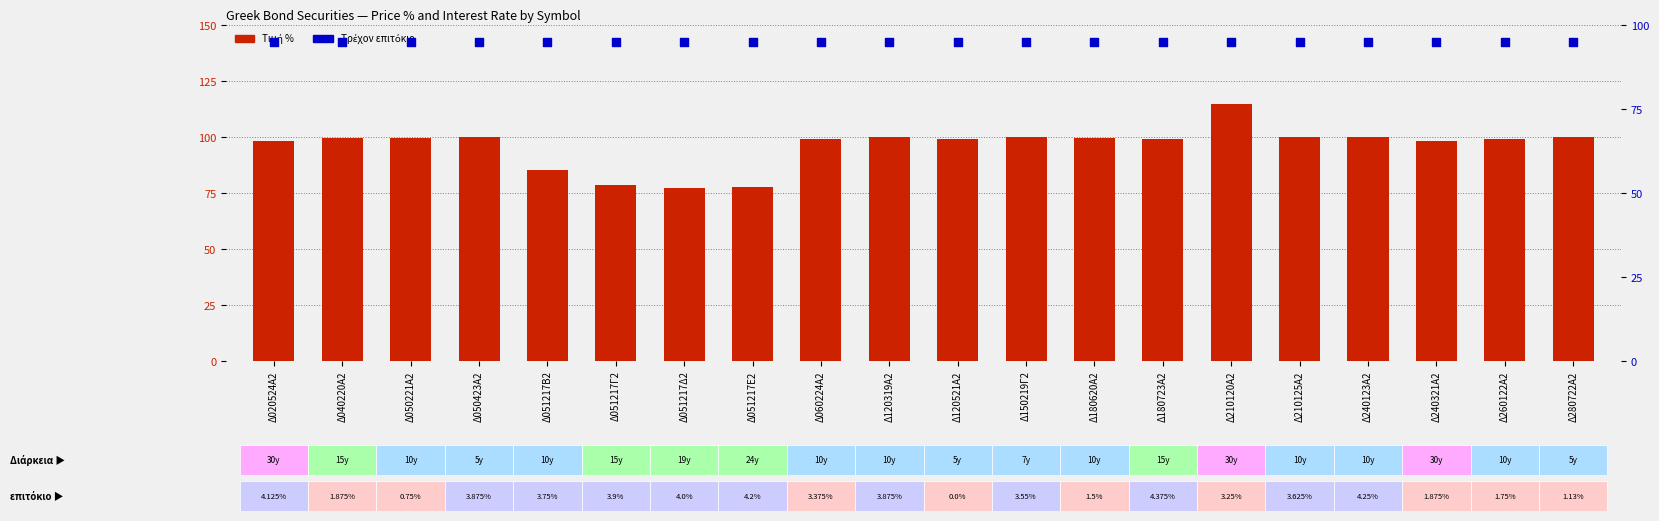

Which series has the largest total across all categories?

Τιμή %